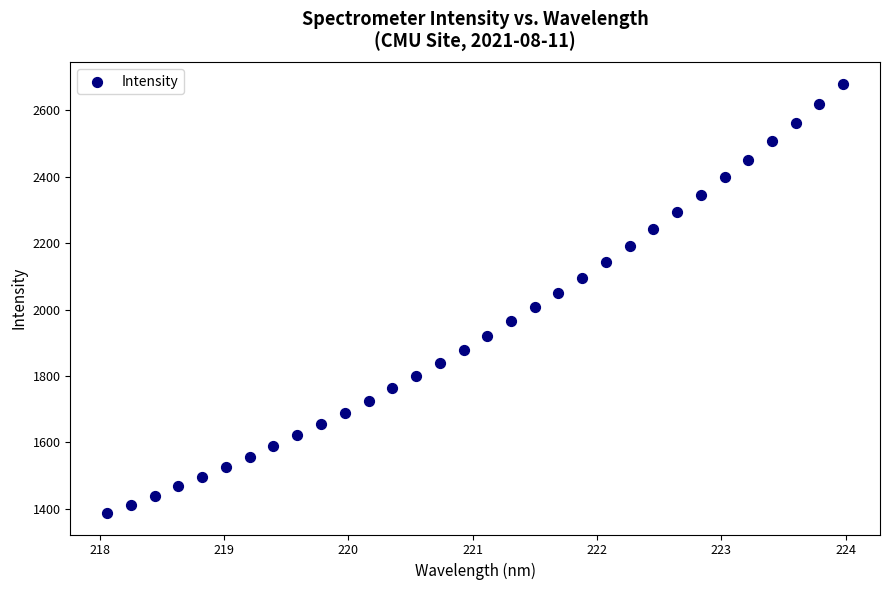

What is the range of Y values (max minus min)?

1294.9